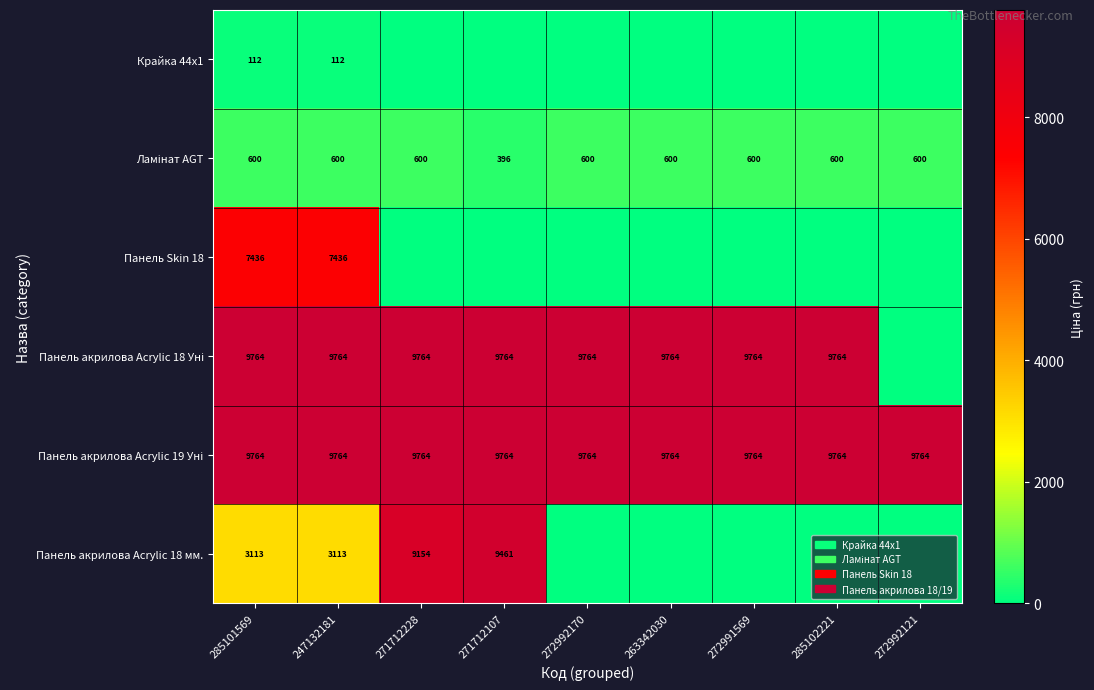

True or false: Крайка 44x1 has a value of 186 at 247132181.

False